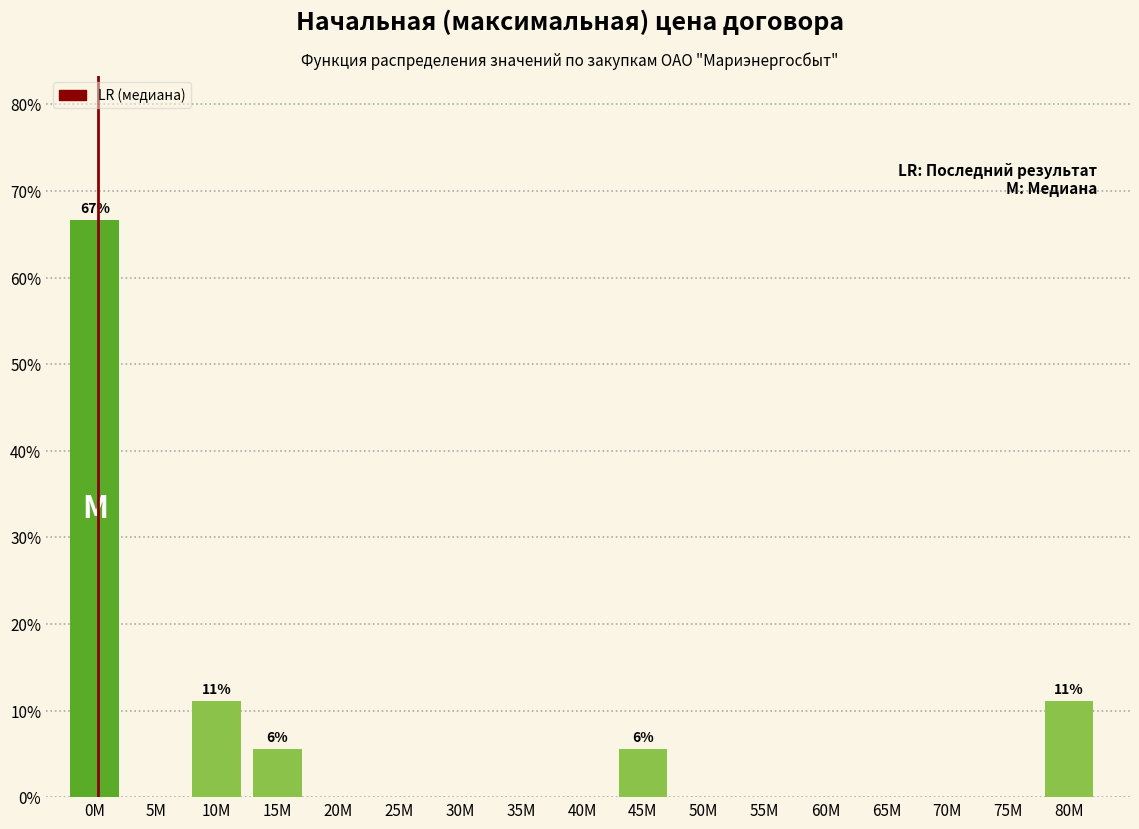

Reading left to right, transcribe all the data shown in this chart.

0M=66.7	5M=0.0	10M=11.1	15M=5.6	20M=0.0	25M=0.0	30M=0.0	35M=0.0	40M=0.0	45M=5.6	50M=0.0	55M=0.0	60M=0.0	65M=0.0	70M=0.0	75M=0.0	80M=11.1